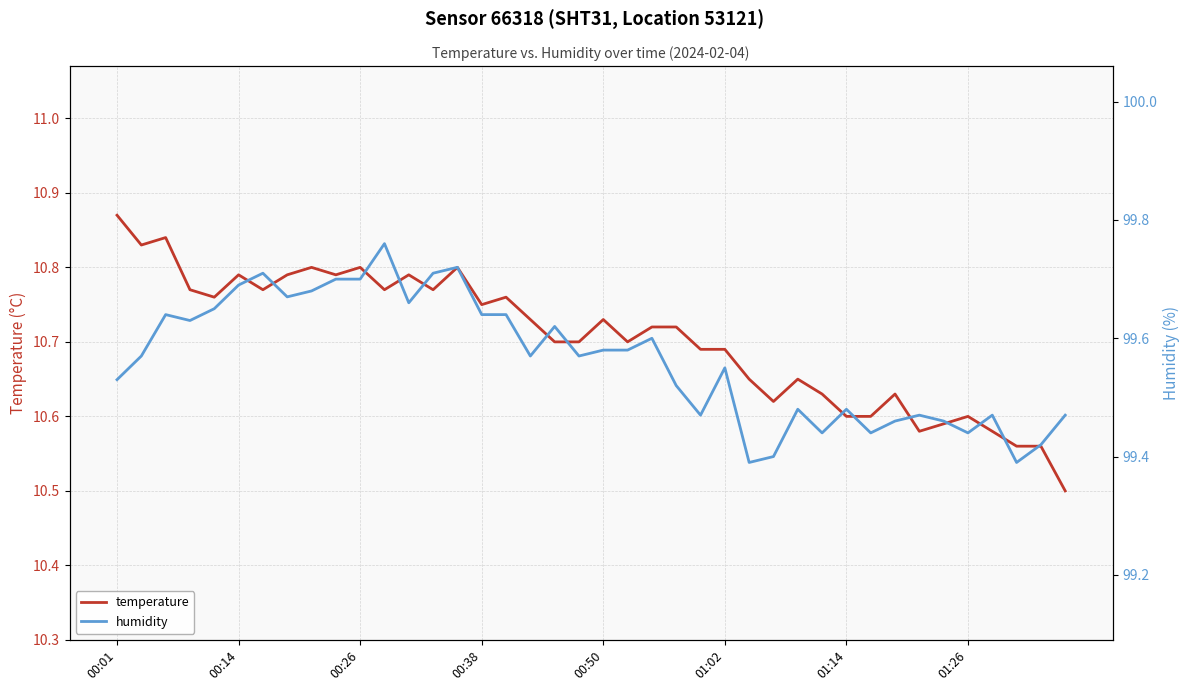

What is the total value across all series at 19?

110.3